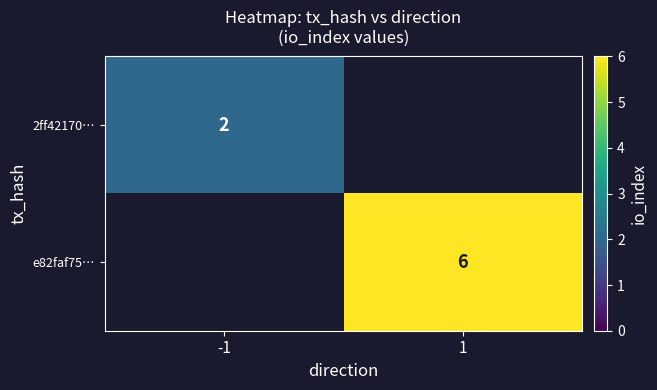

The 2ff42170… series shows 2 at -1. True or false?

True